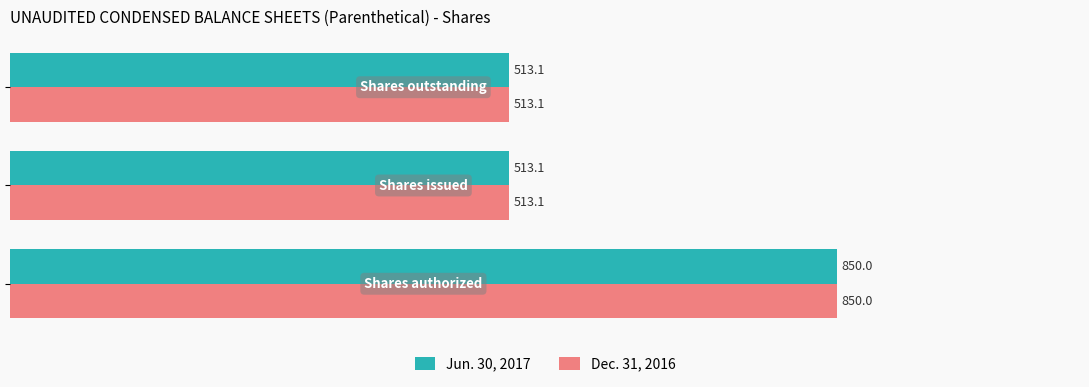

What is the sum of all Dec. 31, 2016 values?

1876.2